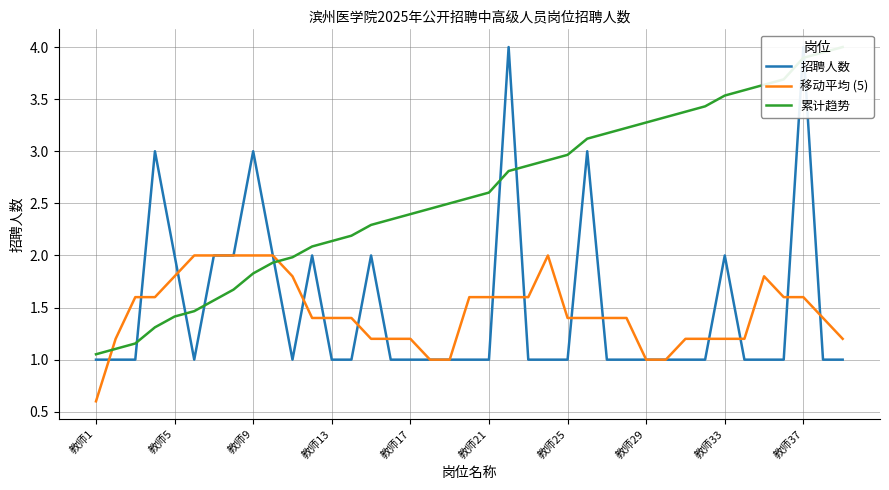

At which label does 移动平均 (5) reach its minimum?

教师1